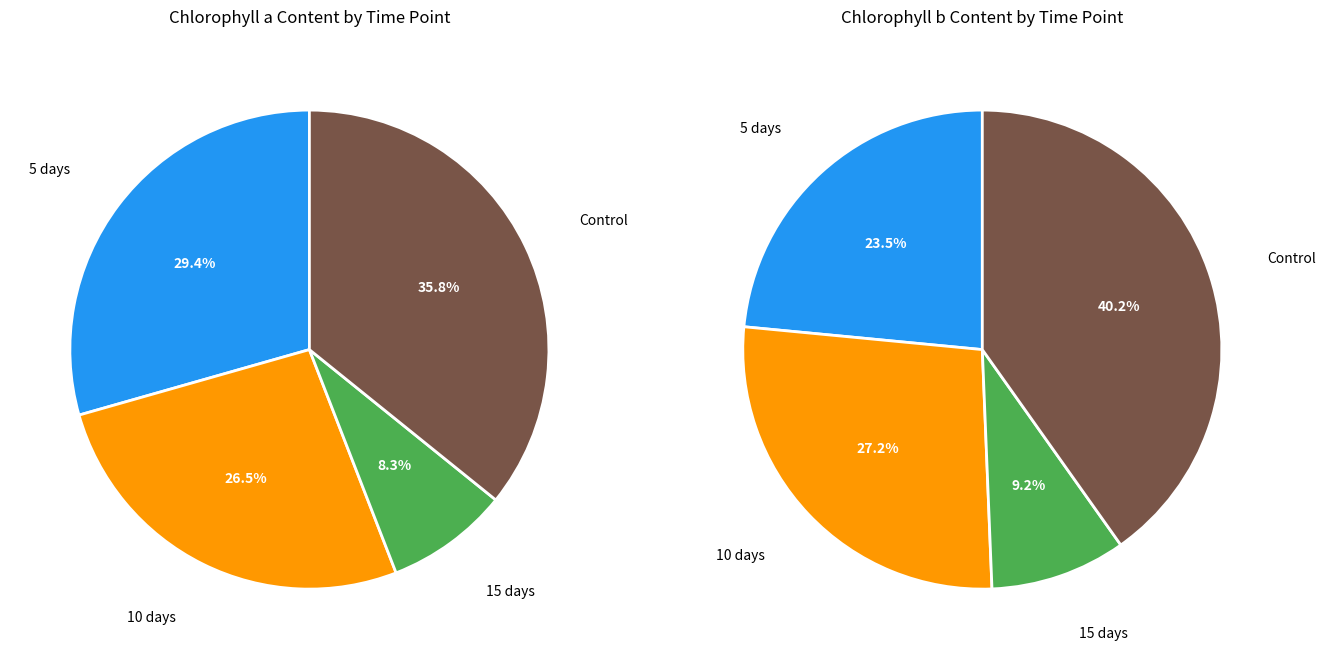

Is it true that 15 days is 8% of the pie?

True